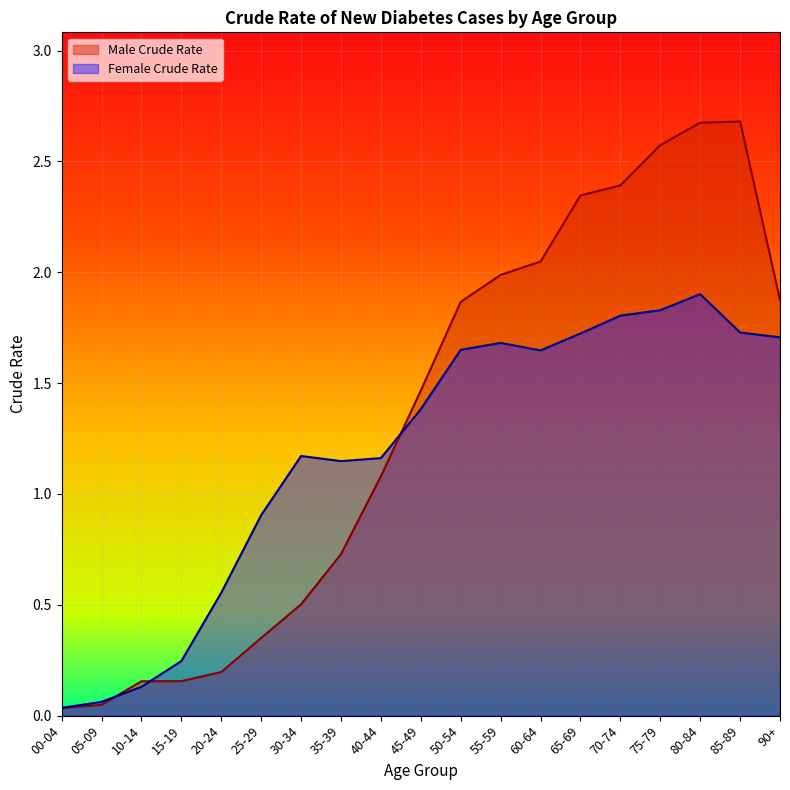

What is the difference between the second highest and second lowest values in the Female Crude Rate series?

1.8